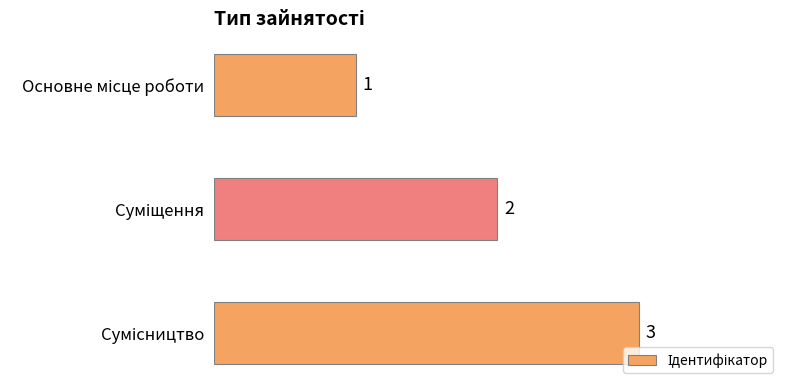

What is the sum of all values?

6